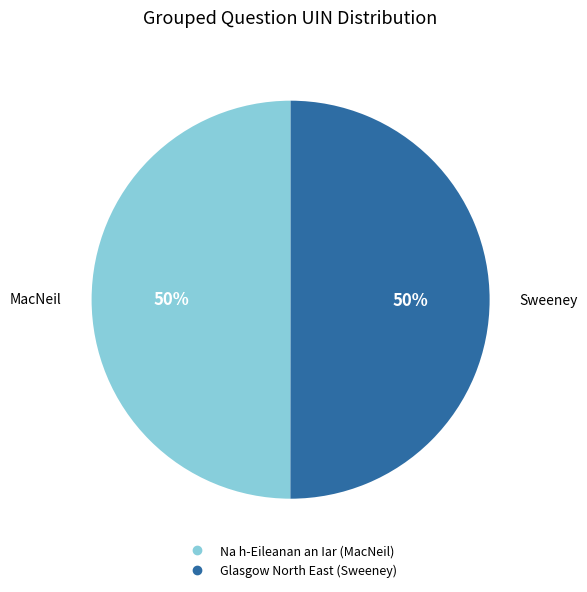

Count the number of slices in the pie.

2